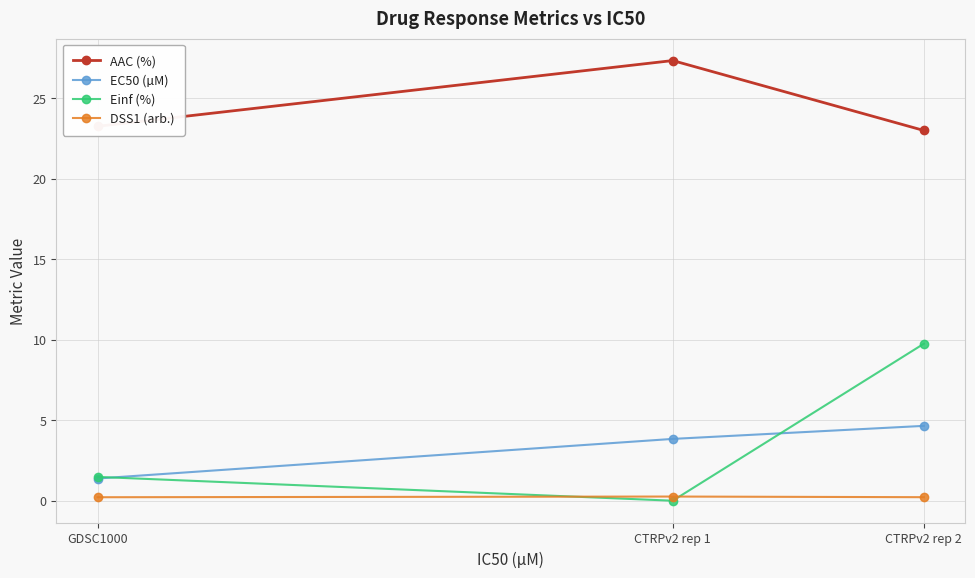

At which label is EC50 (µM) closest to 3?

CTRPv2 rep 1